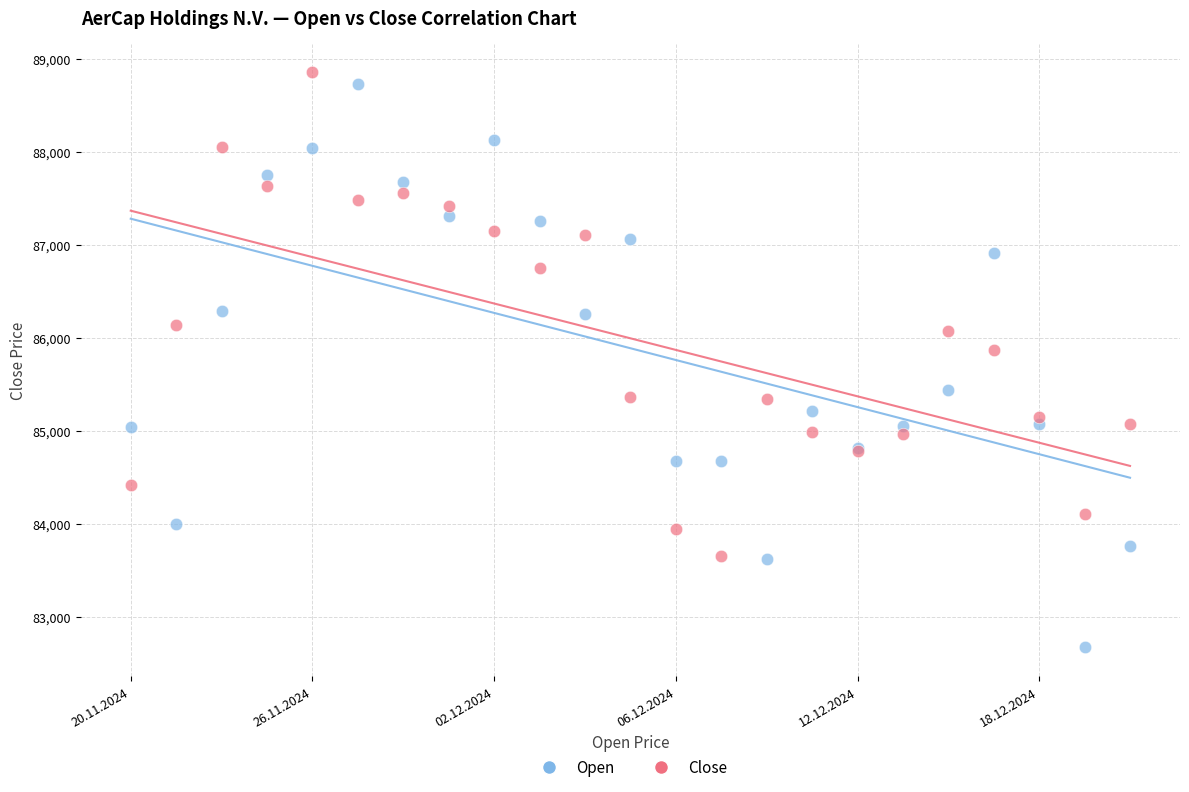

Which series reaches the maximum Y coordinate?

Close